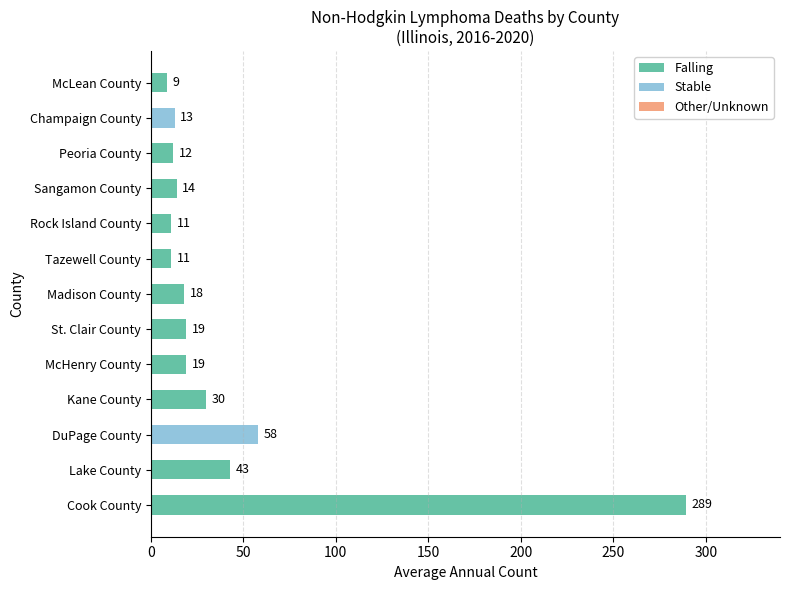

What is the total value across all series at Madison County?

18